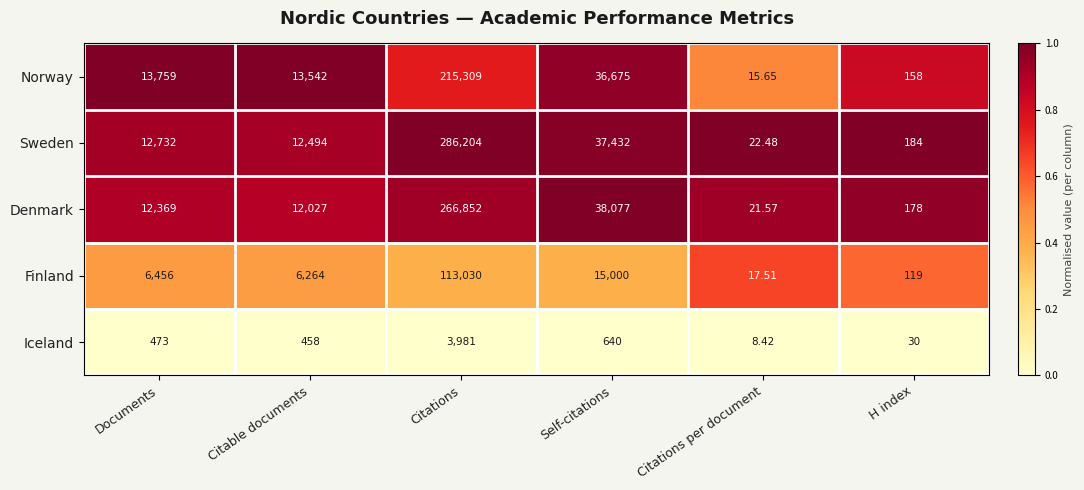

At which category is the sum across all series the highest?

Citations